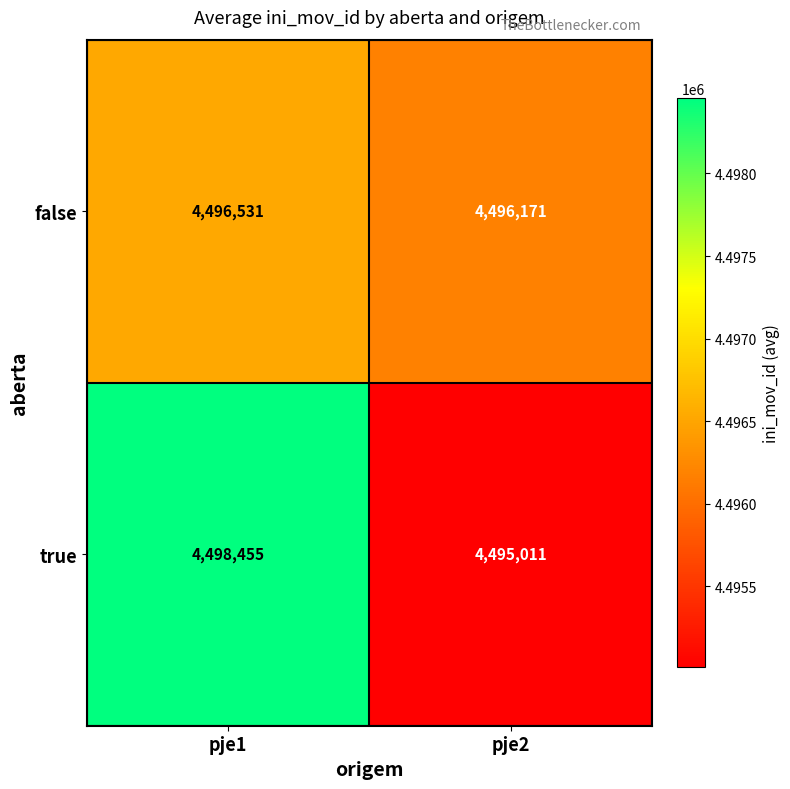

What is the greatest value displayed?

4498455